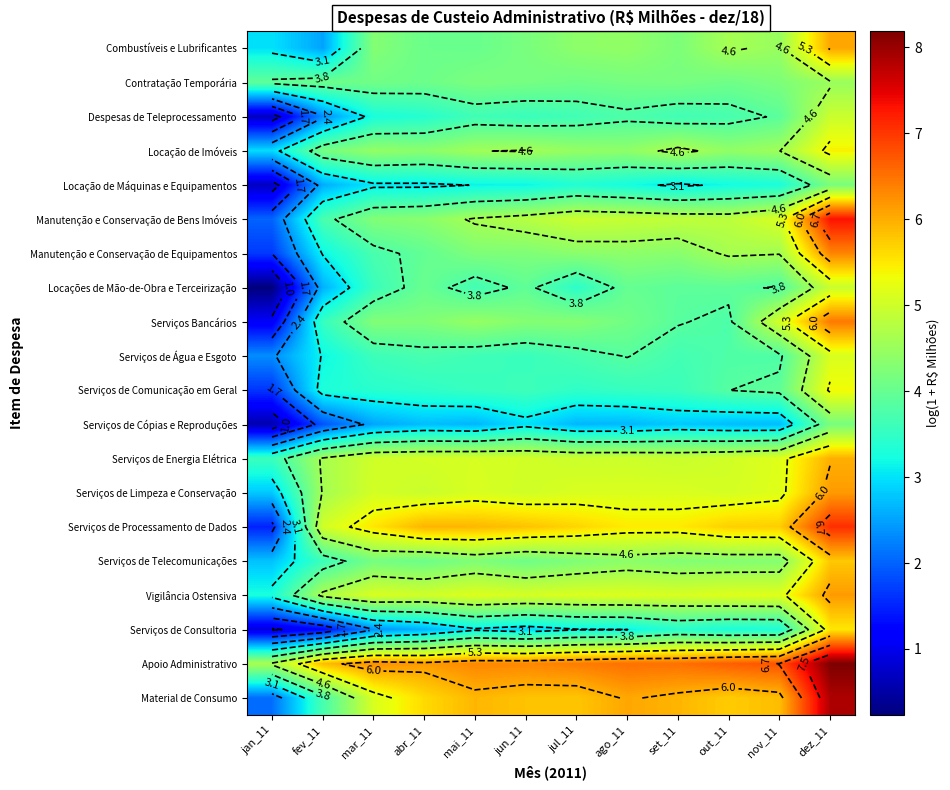

Is the value of Apoio Administrativo at dez_11 greater than the value of Manutenção e Conservação de Equipamentos at set_11?

Yes